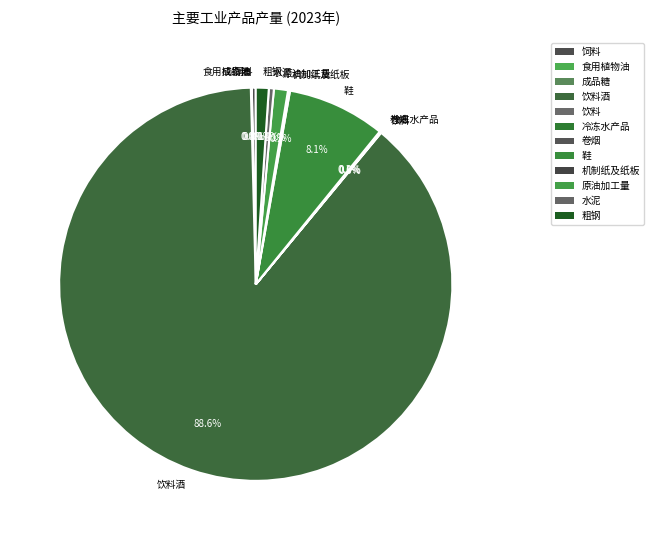

Does any single category account for the majority?

Yes